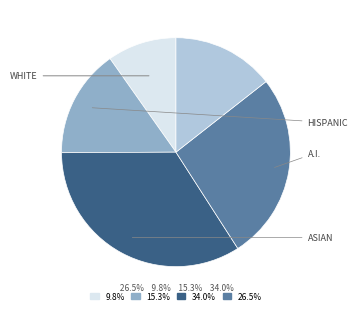

Is there a majority slice in this chart?

No